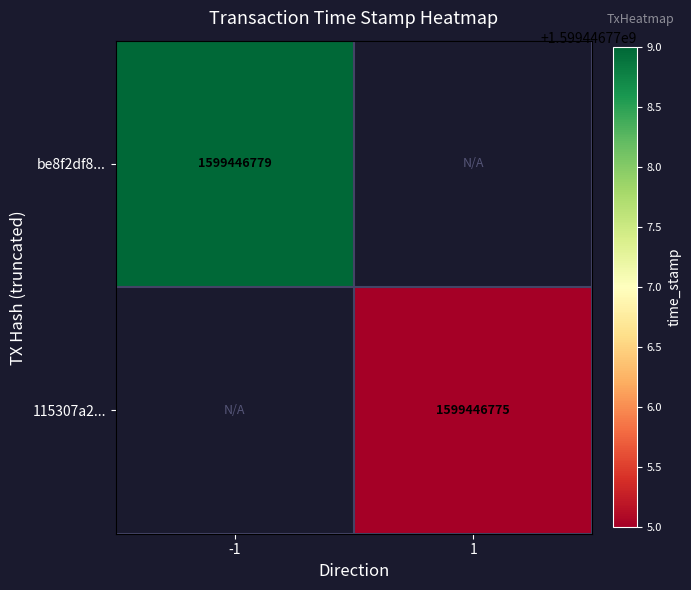

Count the number of data series in this chart.

2